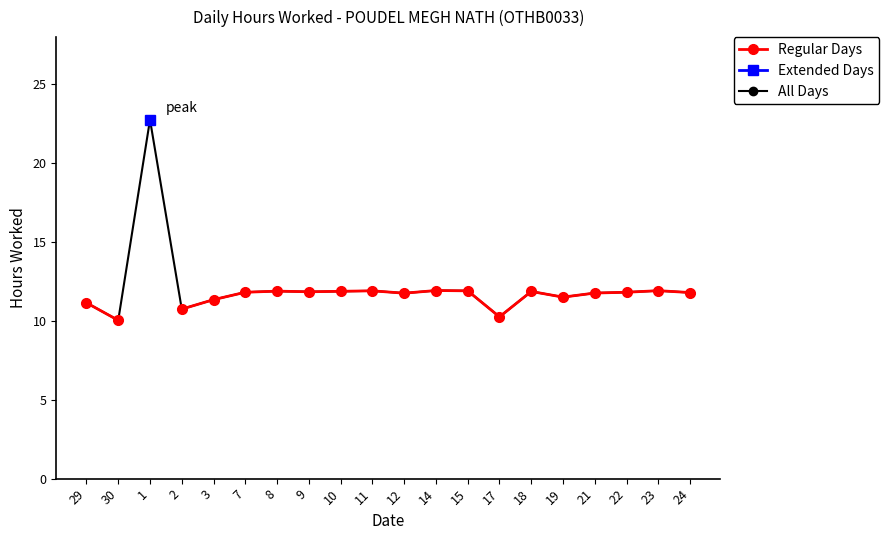

What is the label of the 18th point from the left?

22